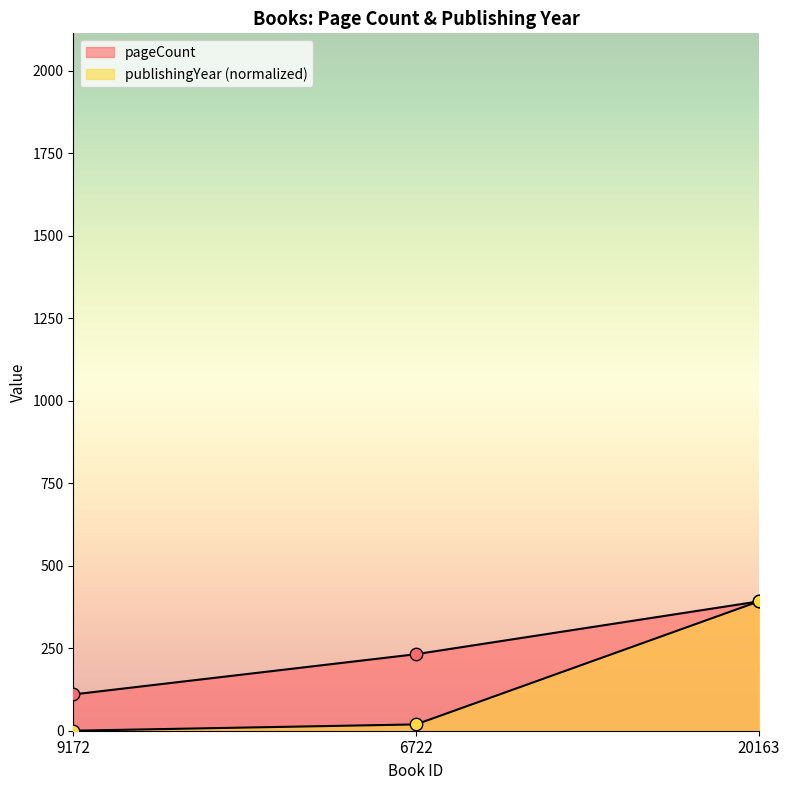

Which series contains the lowest Y value?

publishingYear